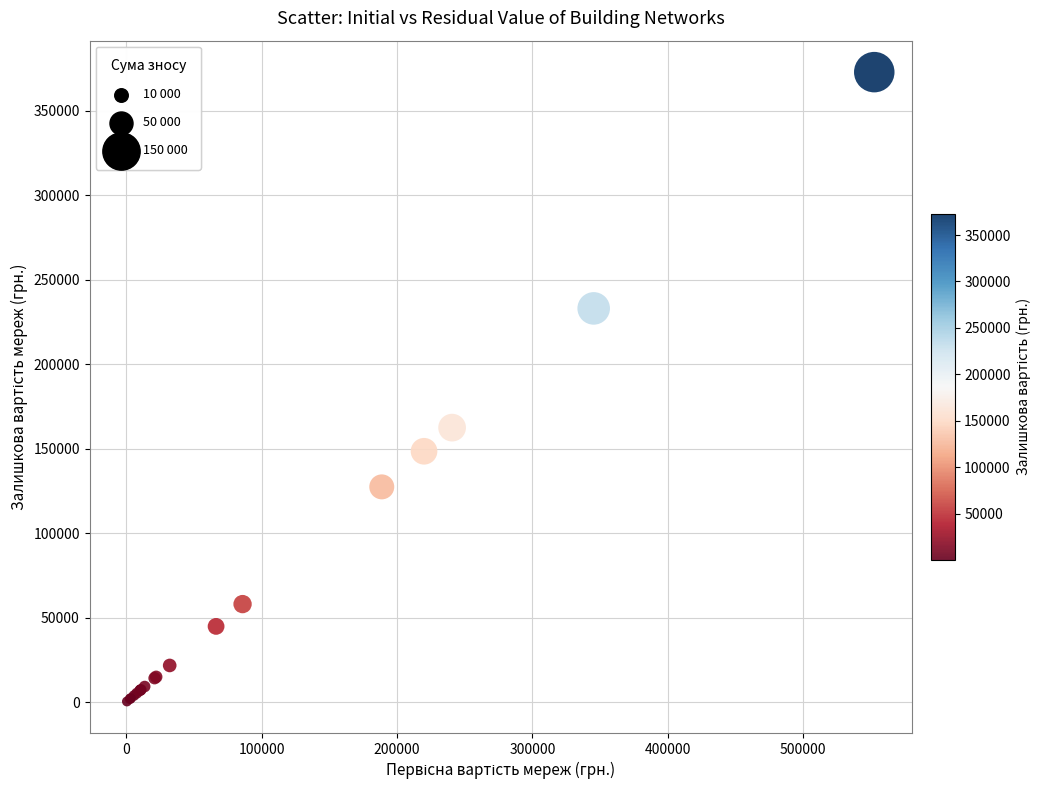

What Y value in the scatter plot is closest to 186666?

162495.3